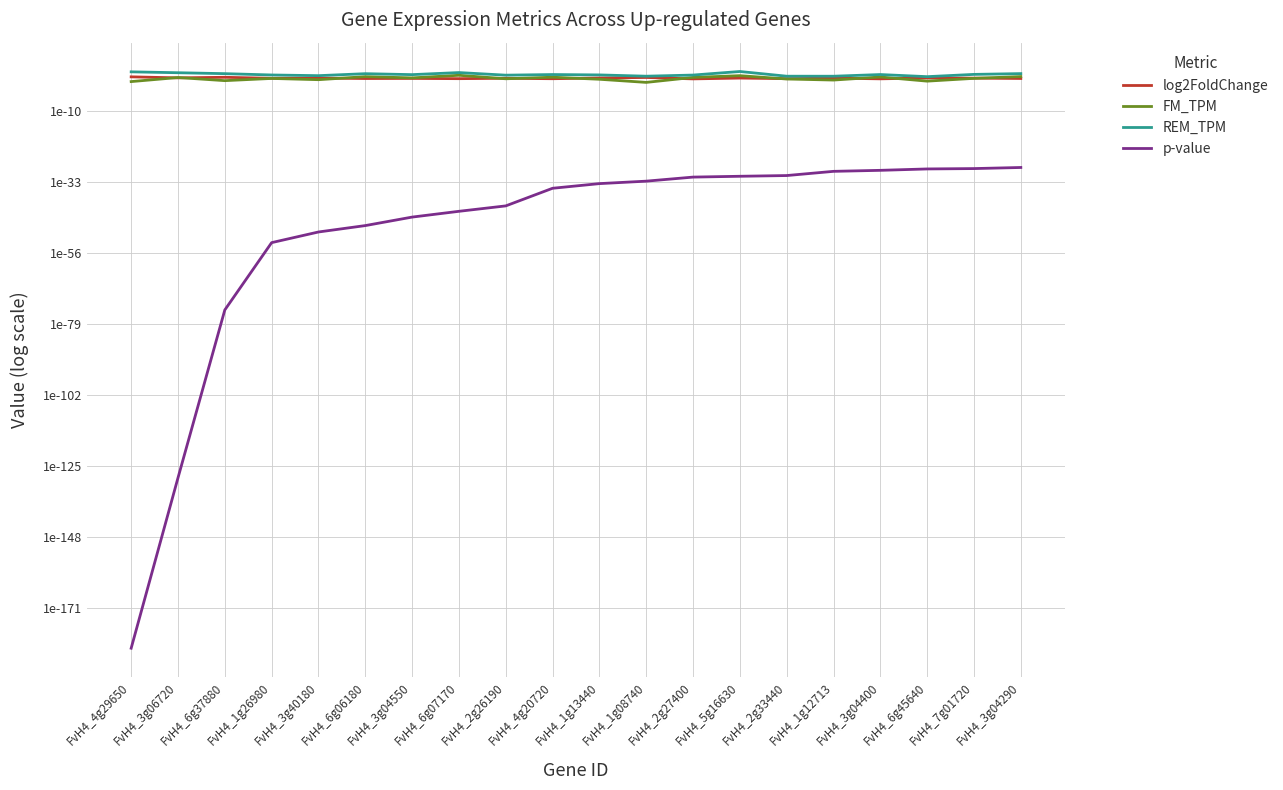

Reading left to right, extract all data points from this chart.

log2FoldChange: FvH4_4g29650=10.2	FvH4_3g06720=4.8	FvH4_6g37880=7.3	FvH4_1g26980=3.4	FvH4_3g40180=4.0	FvH4_6g06180=2.9	FvH4_3g04550=3.1	FvH4_6g07170=2.6	FvH4_2g26190=3.5	FvH4_4g20720=2.5	FvH4_1g13440=4.4	FvH4_1g08740=6.4	FvH4_2g27400=2.2	FvH4_5g16630=4.1	FvH4_2g33440=2.6	FvH4_1g12713=3.9	FvH4_3g04400=2.3	FvH4_6g45640=4.5	FvH4_7g01720=3.9	FvH4_3g04290=3.0
FM_TPM: FvH4_4g29650=0.3	FvH4_3g06720=6.1	FvH4_6g37880=0.6	FvH4_1g26980=3.1	FvH4_3g40180=1.2	FvH4_6g06180=11.8	FvH4_3g04550=4.7	FvH4_6g07170=32.8	FvH4_2g26190=2.4	FvH4_4g20720=7.8	FvH4_1g13440=1.7	FvH4_1g08740=0.2	FvH4_2g27400=6.7	FvH4_5g16630=24.4	FvH4_2g33440=2.0	FvH4_1g12713=0.9	FvH4_3g04400=9.1	FvH4_6g45640=0.4	FvH4_7g01720=3.3	FvH4_3g04290=12.5
REM_TPM: FvH4_4g29650=426.5	FvH4_3g06720=218.7	FvH4_6g37880=109.9	FvH4_1g26980=41.0	FvH4_3g40180=24.6	FvH4_6g06180=107.3	FvH4_3g04550=53.0	FvH4_6g07170=247.3	FvH4_2g26190=35.5	FvH4_4g20720=56.7	FvH4_1g13440=42.7	FvH4_1g08740=16.5	FvH4_2g27400=38.6	FvH4_5g16630=548.5	FvH4_2g33440=16.4	FvH4_1g12713=16.1	FvH4_3g04400=56.7	FvH4_6g45640=11.7	FvH4_7g01720=63.6	FvH4_3g04290=113.8
p-value: FvH4_4g29650=0.0	FvH4_3g06720=0.0	FvH4_6g37880=0.0	FvH4_1g26980=0.0	FvH4_3g40180=0.0	FvH4_6g06180=0.0	FvH4_3g04550=0.0	FvH4_6g07170=0.0	FvH4_2g26190=0.0	FvH4_4g20720=0.0	FvH4_1g13440=0.0	FvH4_1g08740=0.0	FvH4_2g27400=0.0	FvH4_5g16630=0.0	FvH4_2g33440=0.0	FvH4_1g12713=0.0	FvH4_3g04400=0.0	FvH4_6g45640=0.0	FvH4_7g01720=0.0	FvH4_3g04290=0.0